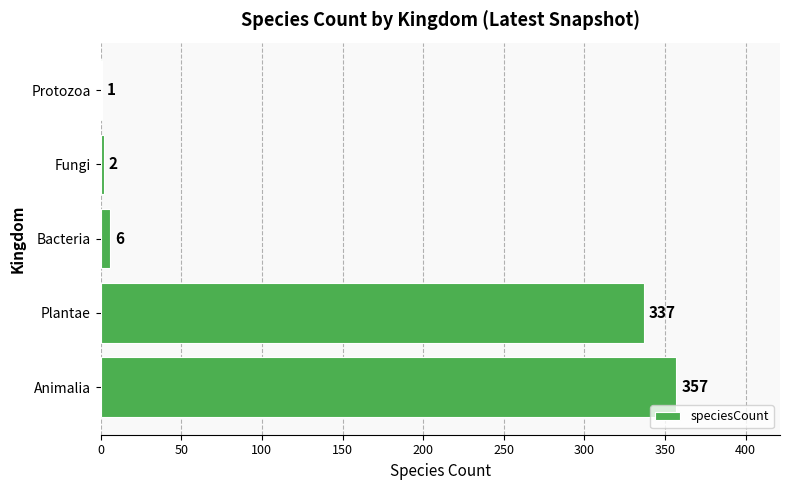

Where is the data nearest to the value 179?

Plantae